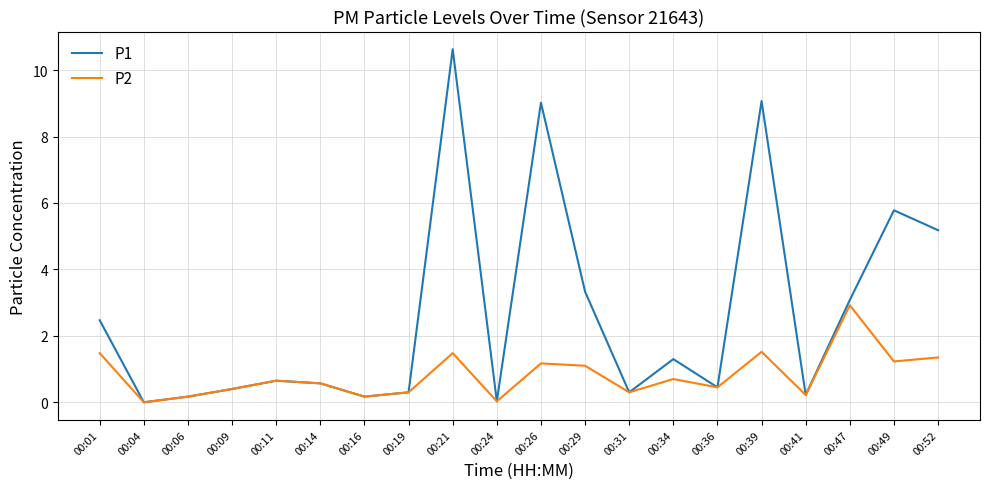

Is this an area chart (filled region under the line)?

No